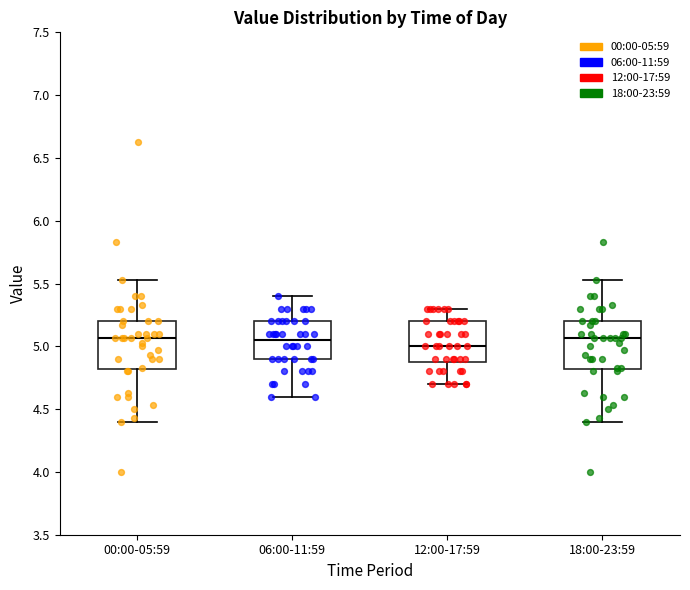

Reading left to right, transcribe this box plot: for each box, give where its median line is, the range the box spans, and where its two whiskers end, as read against the y-axis. The values are not printed on the chart, so give them approximately, as read against the axis.

00:00-05:59: median 5.05, box 4.80 to 5.20, whiskers 4.40 to 5.55
06:00-11:59: median 5.05, box 4.90 to 5.20, whiskers 4.60 to 5.40
12:00-17:59: median 5.00, box 4.90 to 5.20, whiskers 4.70 to 5.30
18:00-23:59: median 5.05, box 4.80 to 5.20, whiskers 4.40 to 5.55